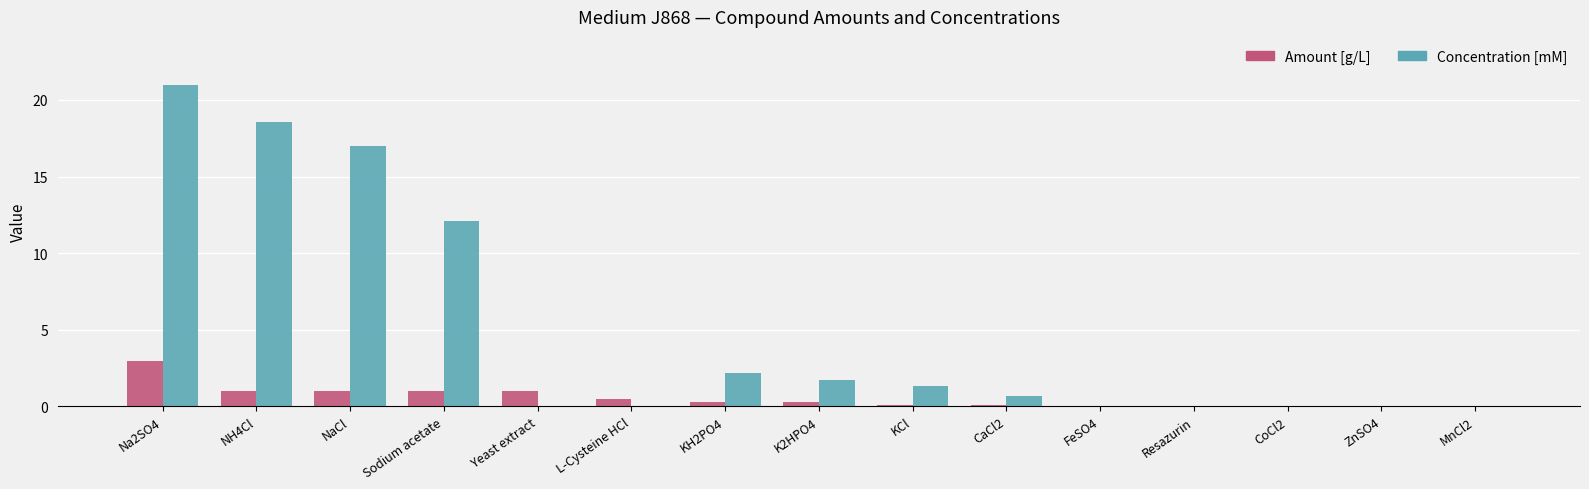

Between Sodium acetate and MnCl2, which series saw the biggest shift?

Concentration [mM]